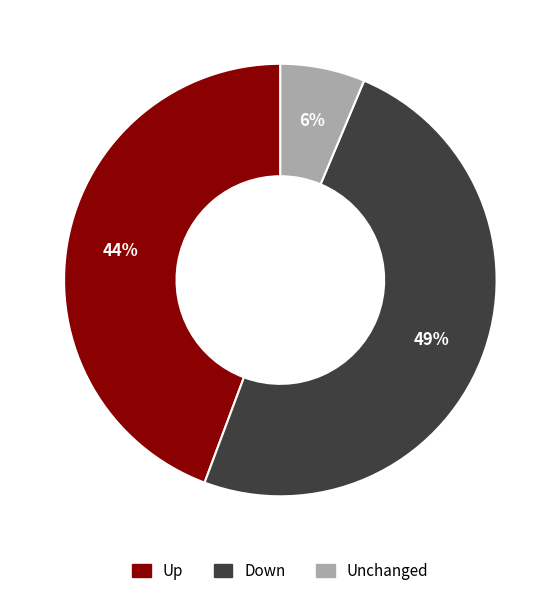

What percentage is the Unchanged slice, to the nearest percent?

6%